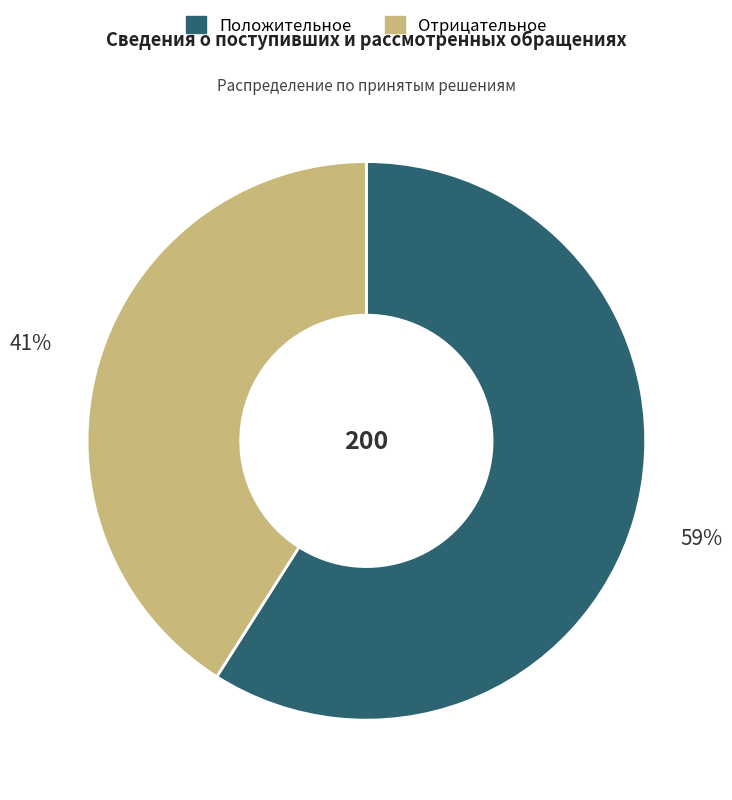

To the nearest percent, what portion does Отрицательное represent?

41%